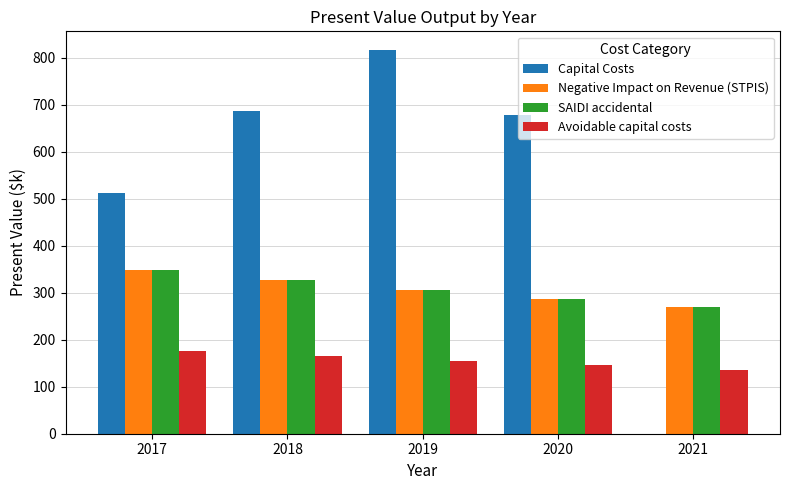

What is the total value across all series at 2019?

1584.3